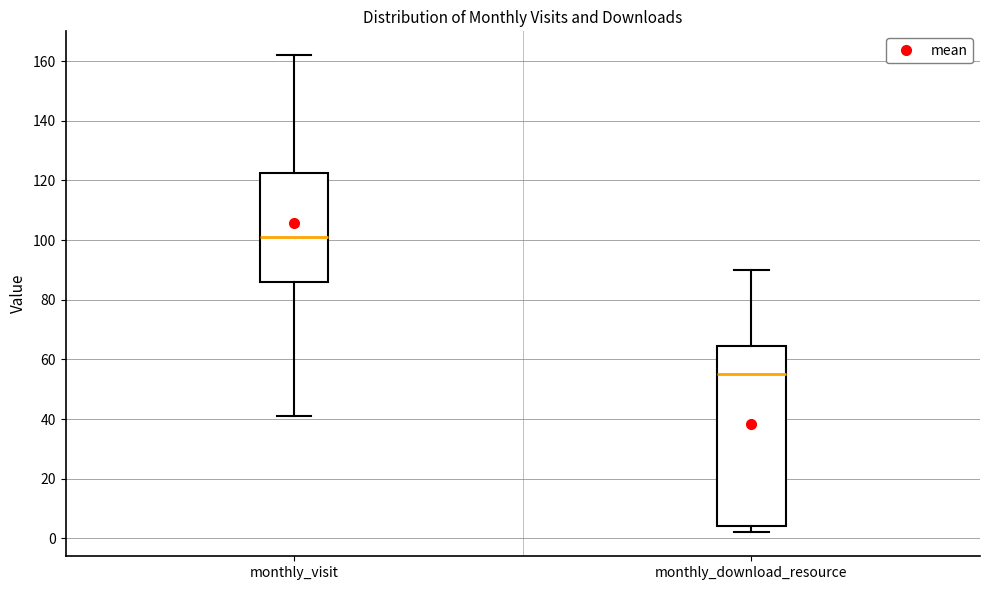

Reading left to right, read every box against the y-axis: the position of its median line, the range the box covers, and the ends of its whiskers. The values are not printed on the chart, so give them approximately, as read against the axis.

monthly_visit: median 102, box 86 to 122, whiskers 42 to 162
monthly_download_resource: median 56, box 4 to 64, whiskers 2 to 90